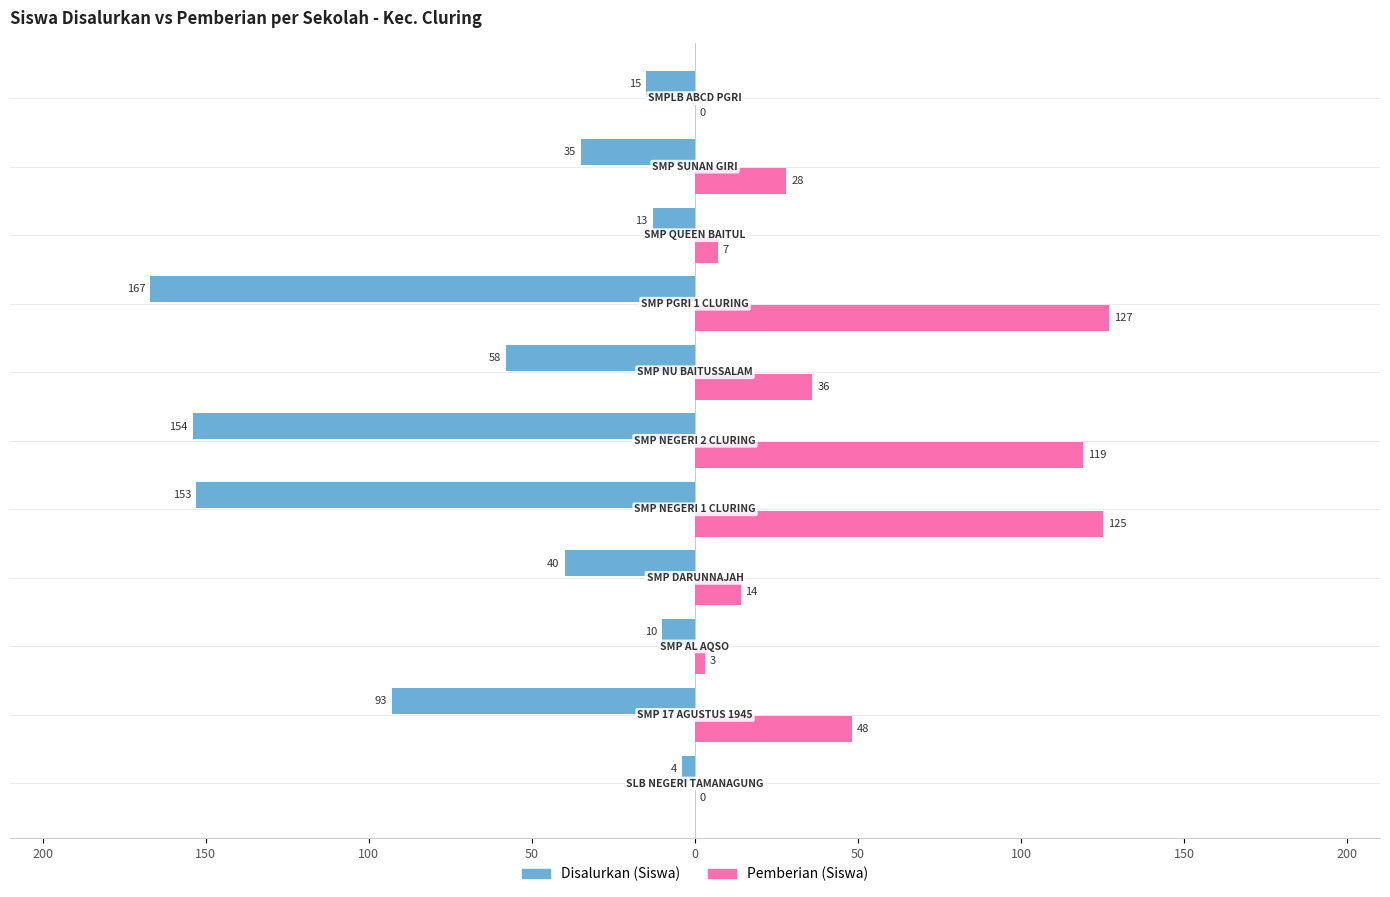

What are all the series names shown in the legend?

Disalurkan (Siswa), Pemberian (Siswa)